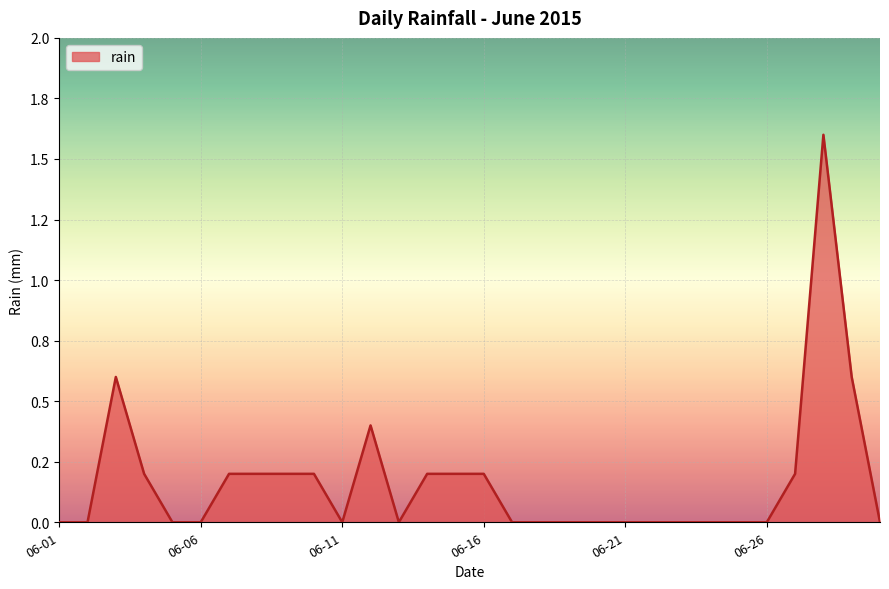

At which label is the value closest to 0?

06-01